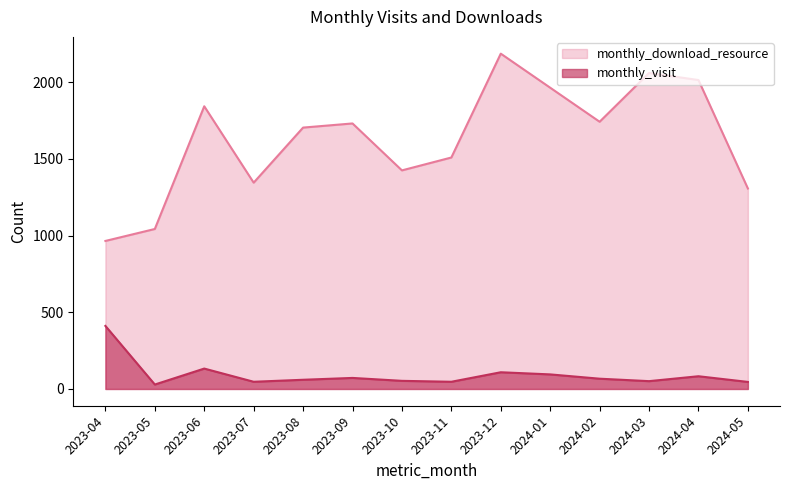

List the series in order of their overall mean, lowest first.

monthly_visit, monthly_download_resource